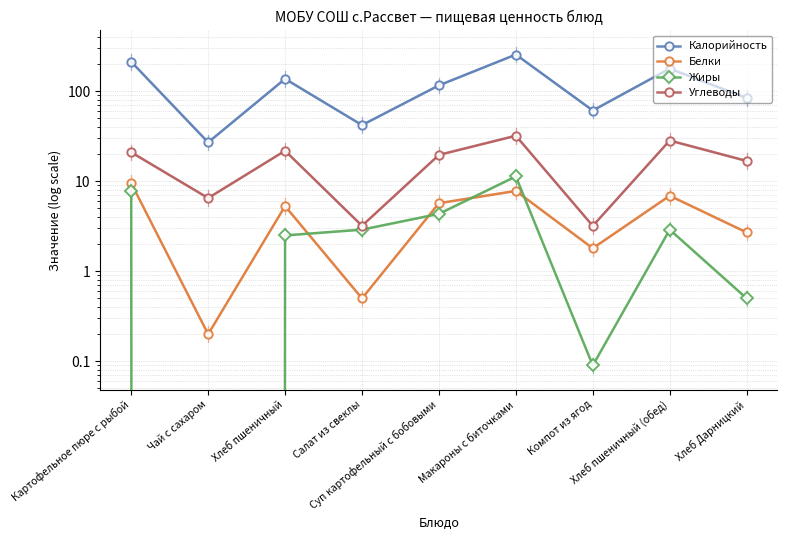

What is the sum of all Калорийность values?

1112.0